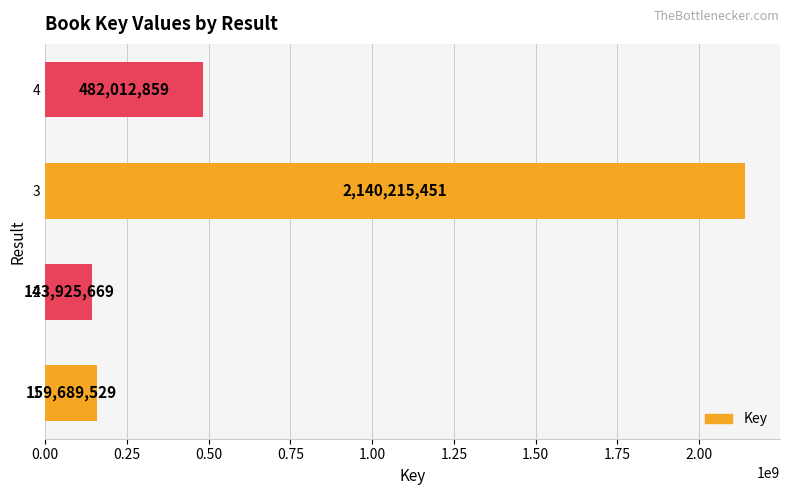

Reading bottom to top, list all the values displayed in this chart.

159689529	143925669	2140215451	482012859